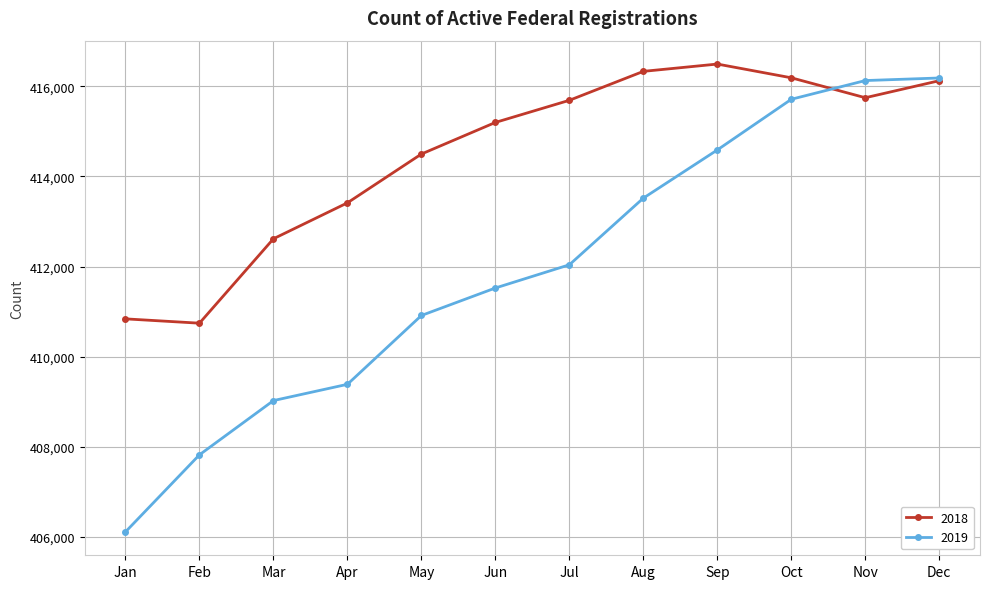

List the series in order of their overall mean, lowest first.

2019, 2018